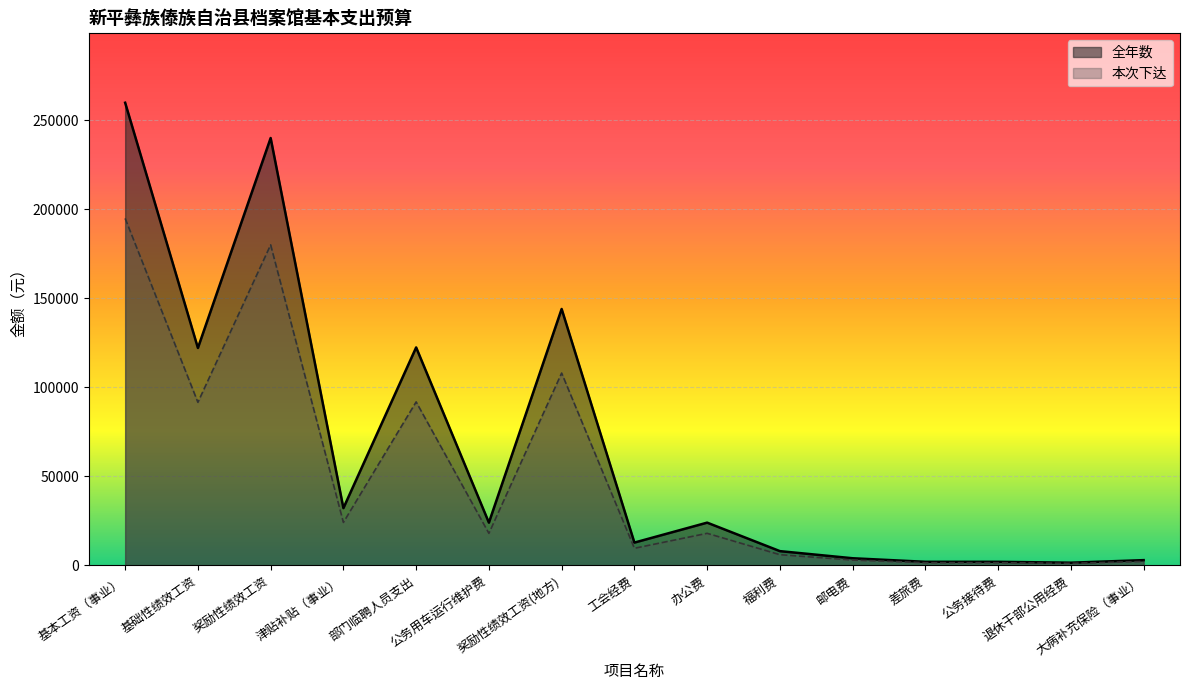

True or false: 本次下达 and 全年数 intersect in this chart.

False